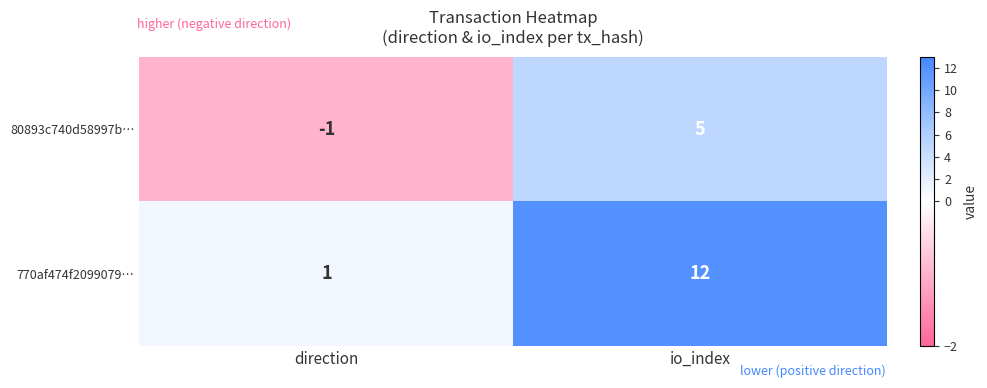

At which category is the sum across all series the highest?

io_index